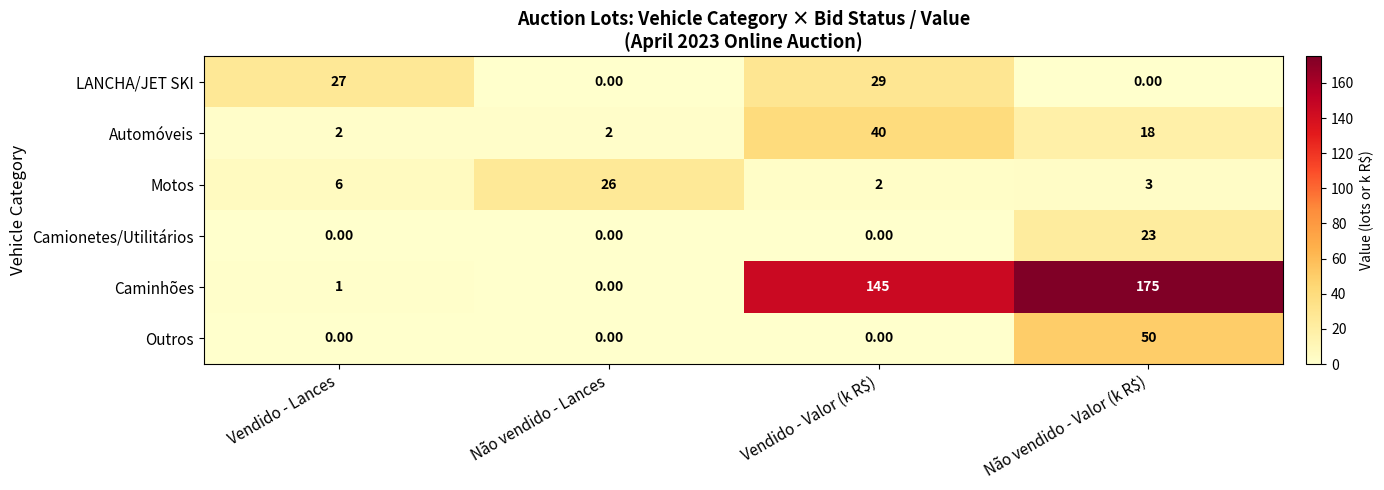

Rank the series by their maximum value, from highest to lowest.

Caminhões, Outros, Automóveis, LANCHA/JET SKI, Motos, Camionetes/Utilitários